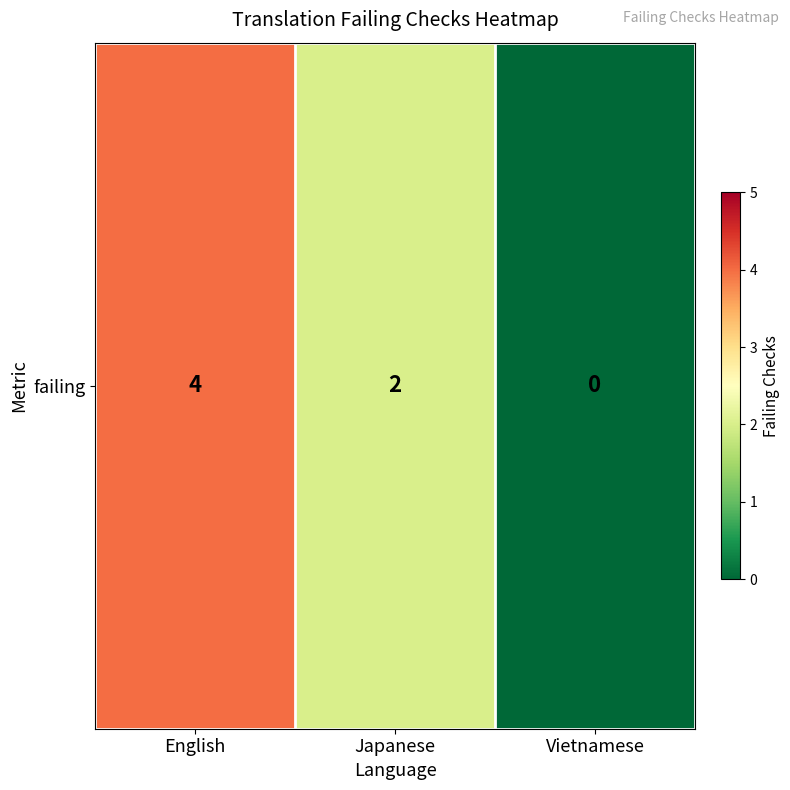

Reading left to right, extract all data points from this chart.

4	2	0